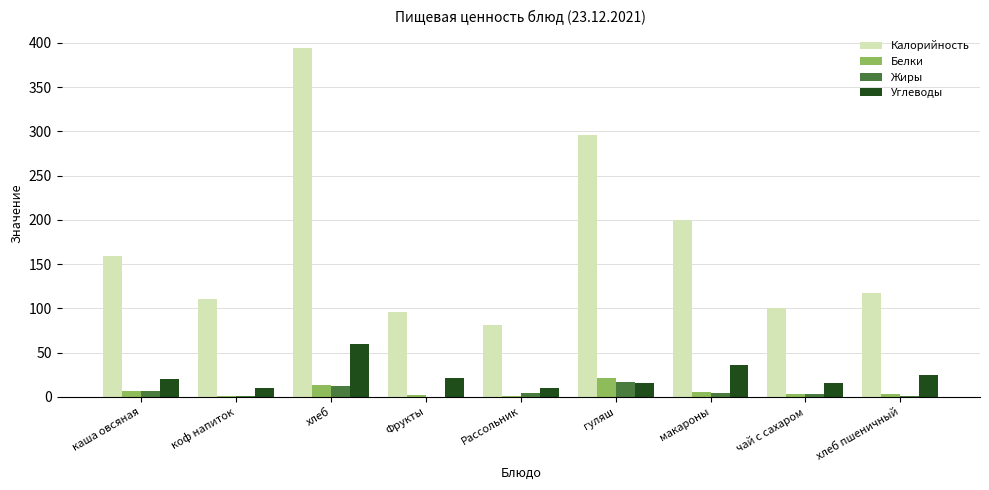

Which category has the highest value across all series?

хлеб